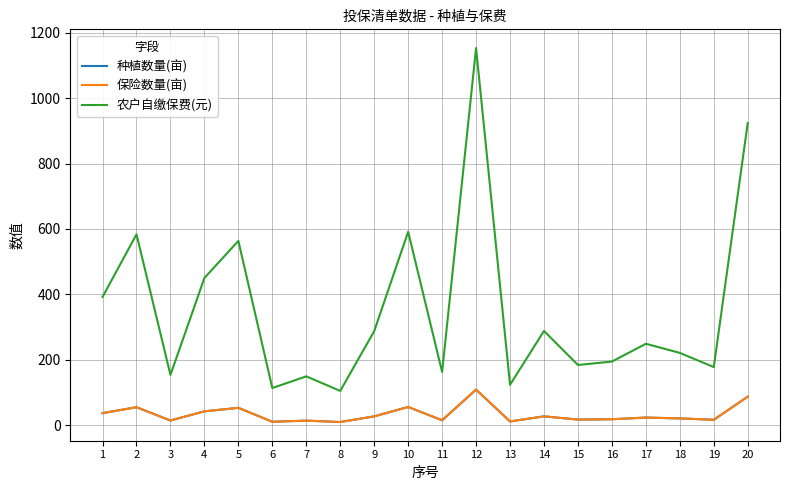

True or false: 种植数量(亩) and 农户自缴保费(元) cross at least once.

False